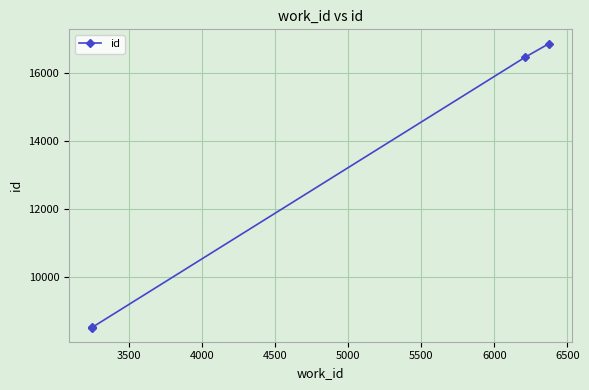

What is the greatest value displayed?

16854